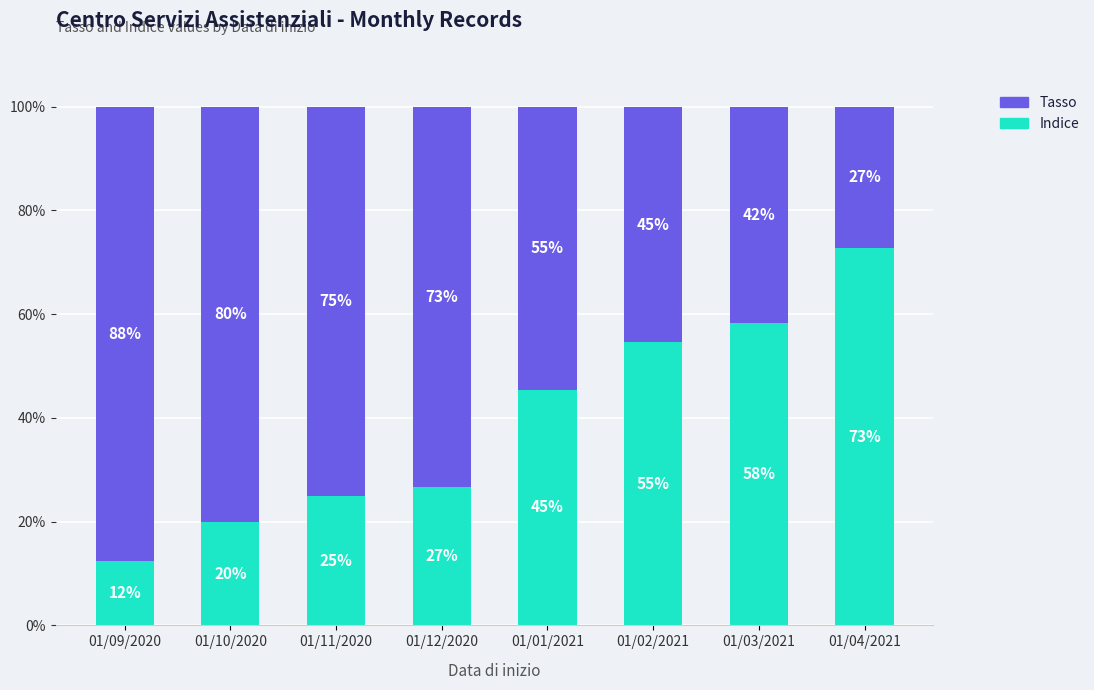

What is the lowest value of the Tasso series?

27.3